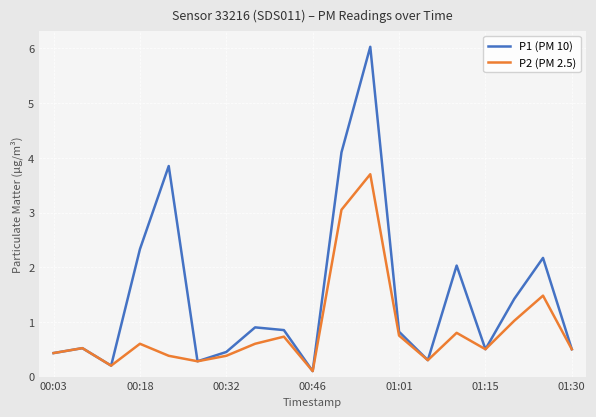

What is the highest value of the P1 (PM 10) series?

6.0